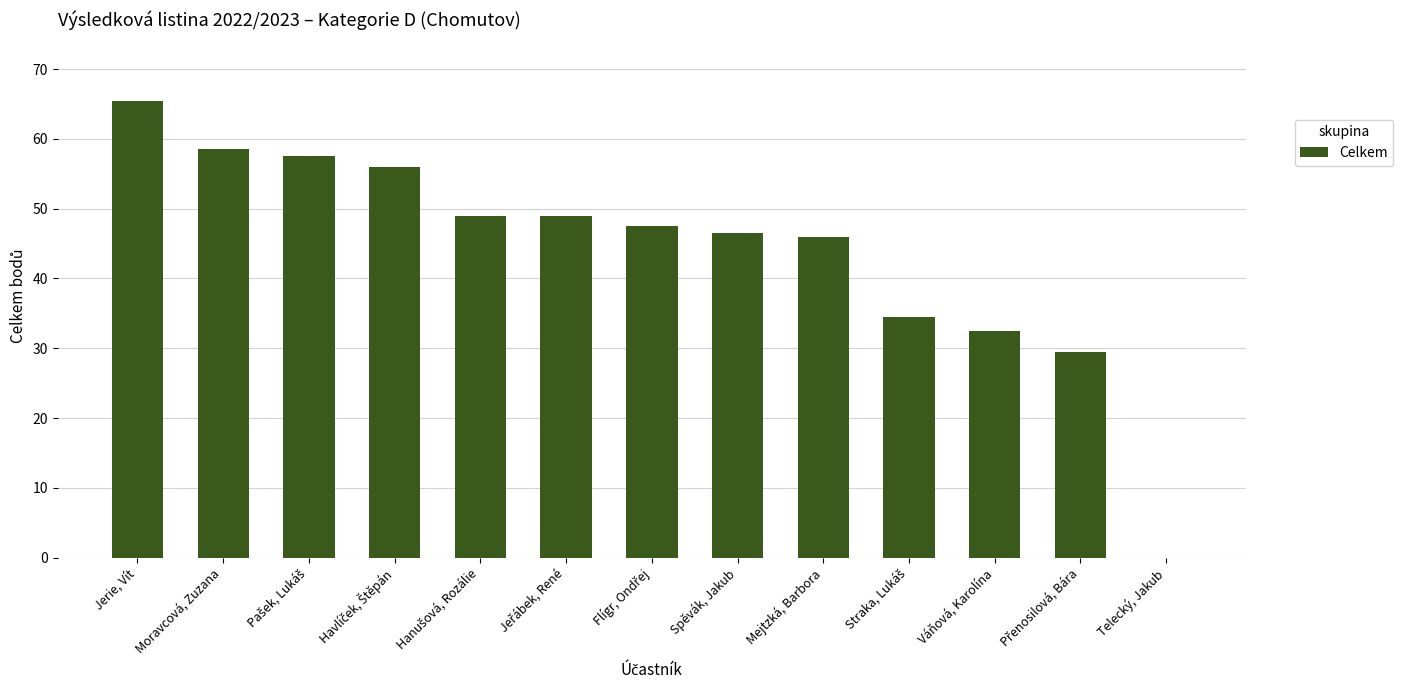

True or false: the data shows 46.5 at Spěvák, Jakub.

True